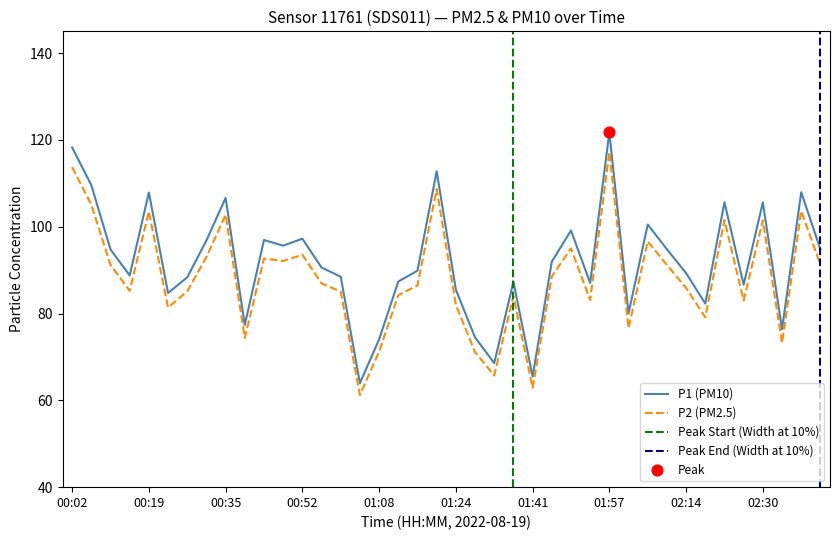

Is the value of P2 at 02:10 greater than the value of P1 at 00:31?

No